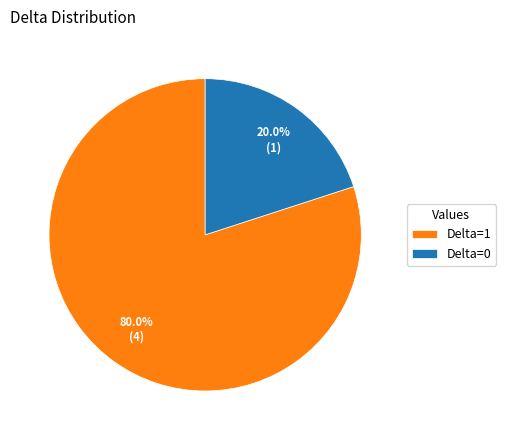

Does any single category account for the majority?

Yes